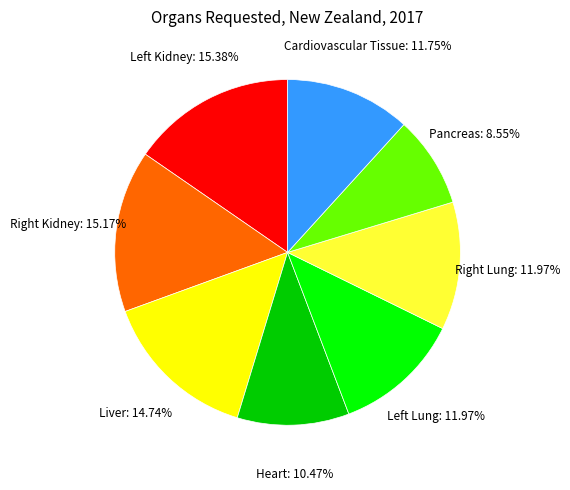

Which category has the biggest portion of the pie?

Left Kidney